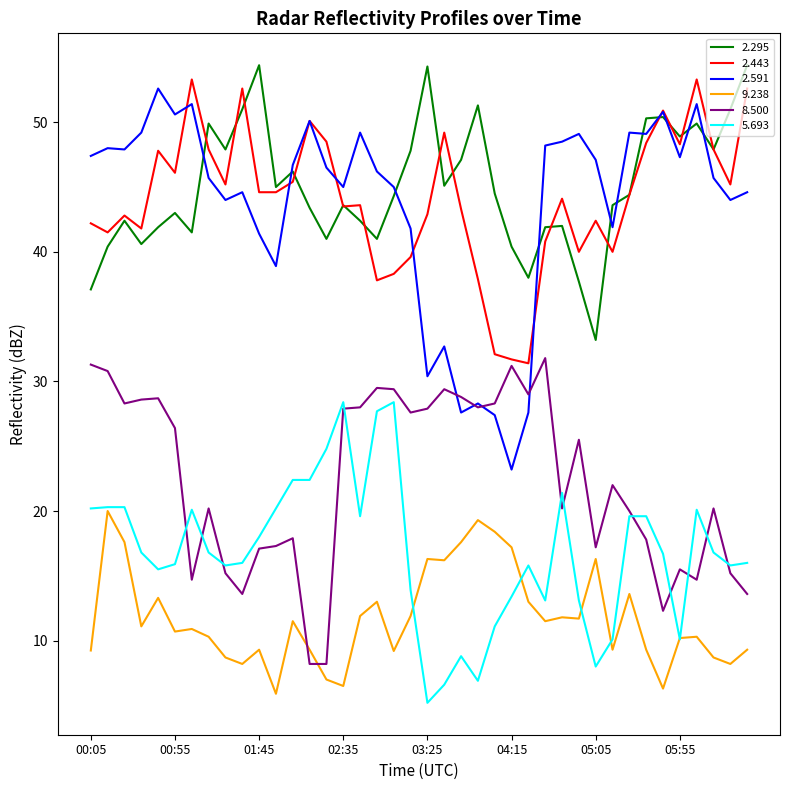

True or false: 2.295 and 5.693 intersect in this chart.

False